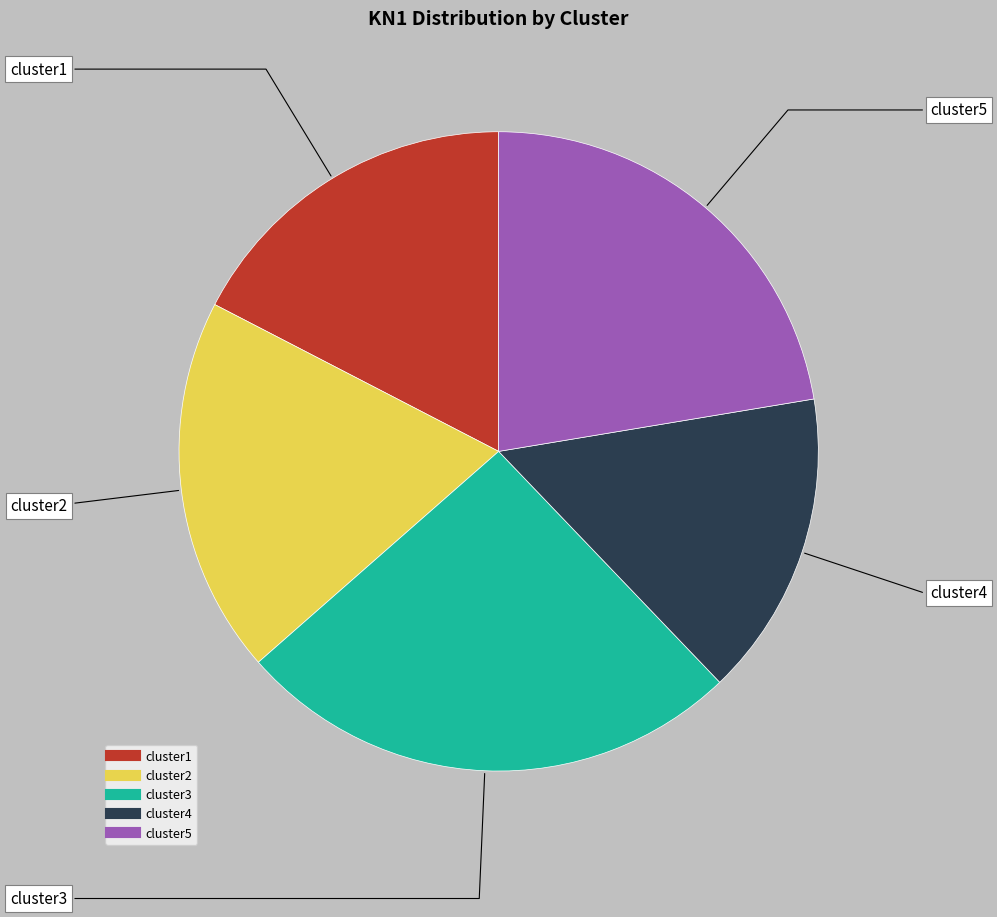

Which slice is the largest?

cluster3